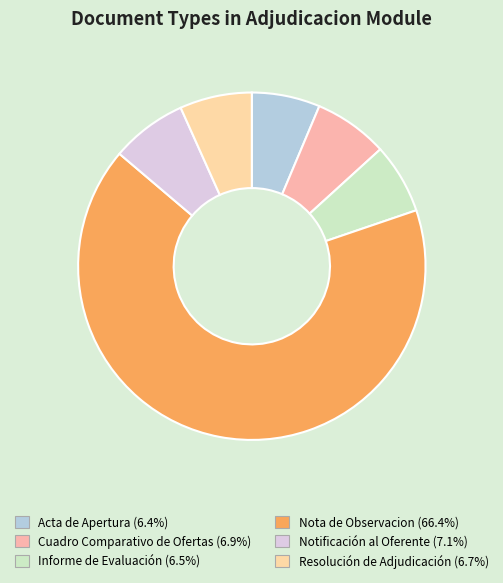

What percentage is the Notificación al Oferente slice, to the nearest percent?

7%